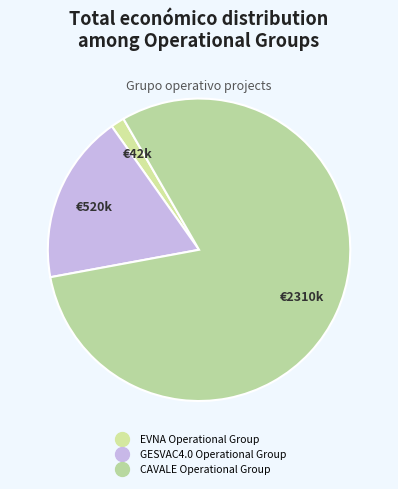

What portion of the pie excludes EVNA Operational Group?

98.5%